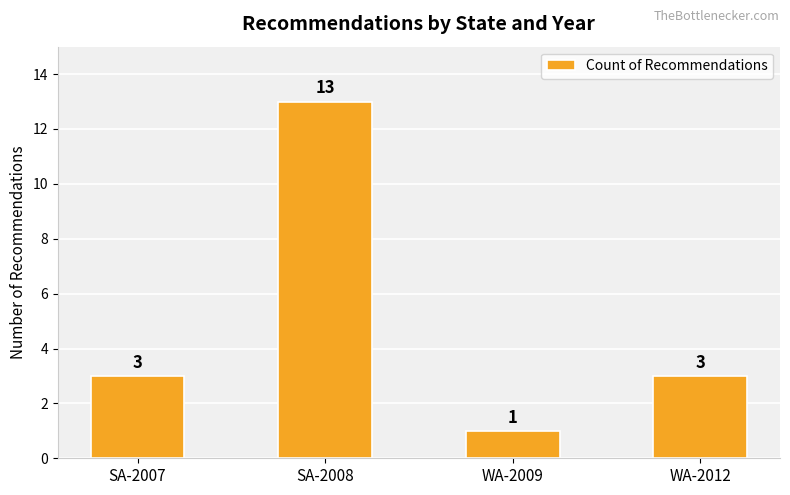

How many values are below 3?

1